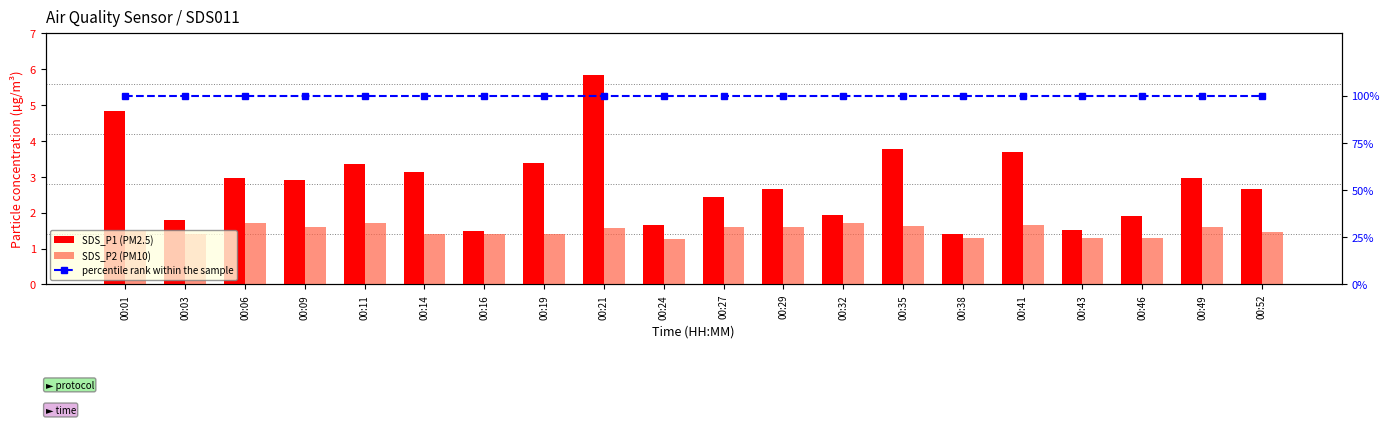

Which category has the lowest value in the SDS_P1 (PM2.5) series?

00:38